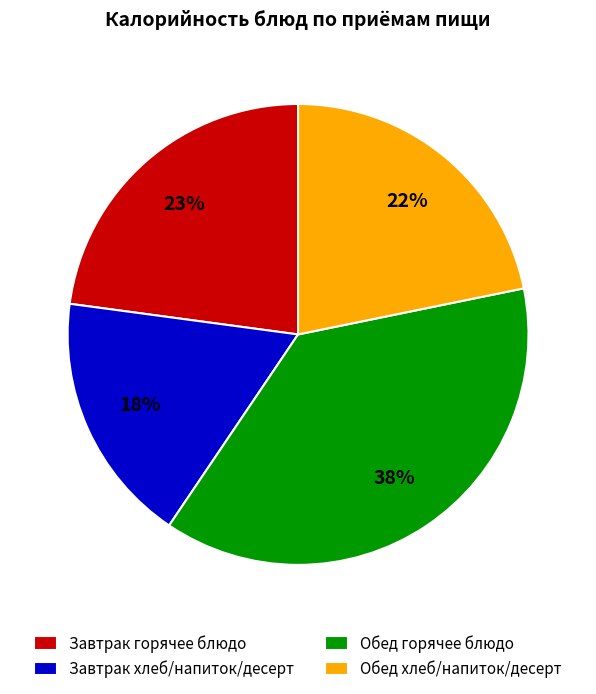

Rank the categories by value from highest to lowest.

Обед горячее блюдо, Завтрак горячее блюдо, Обед хлеб/напиток/десерт, Завтрак хлеб/напиток/десерт